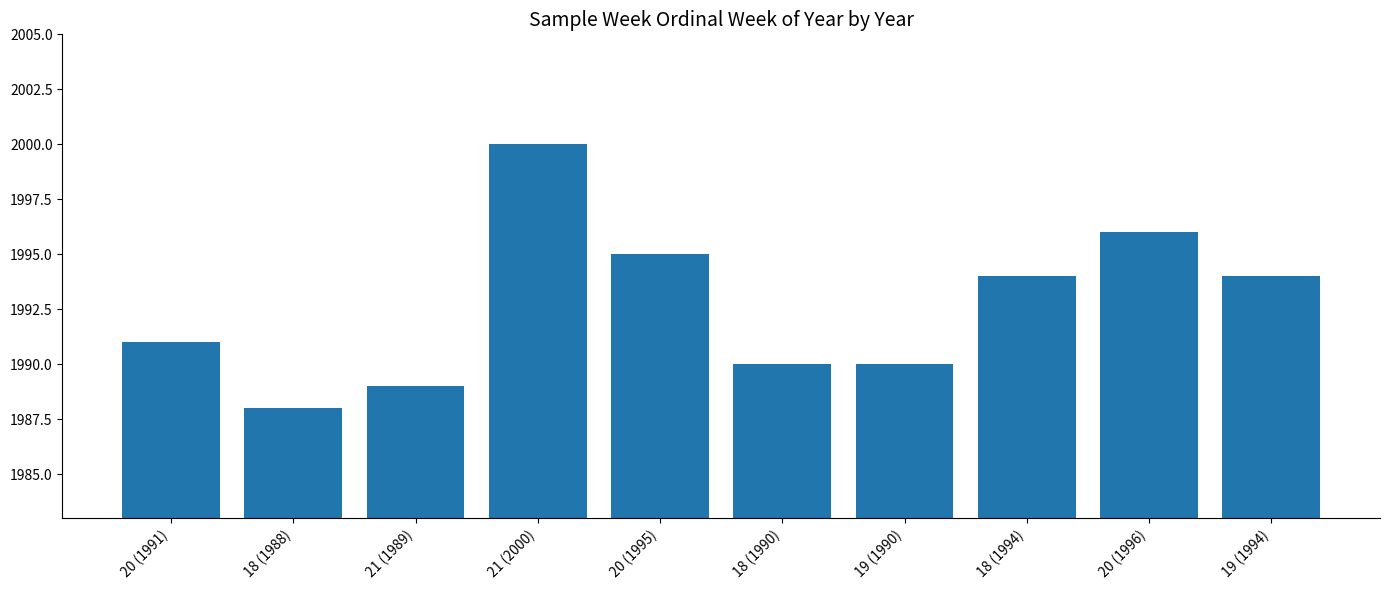

What is the difference between the second highest and minimum values?

8